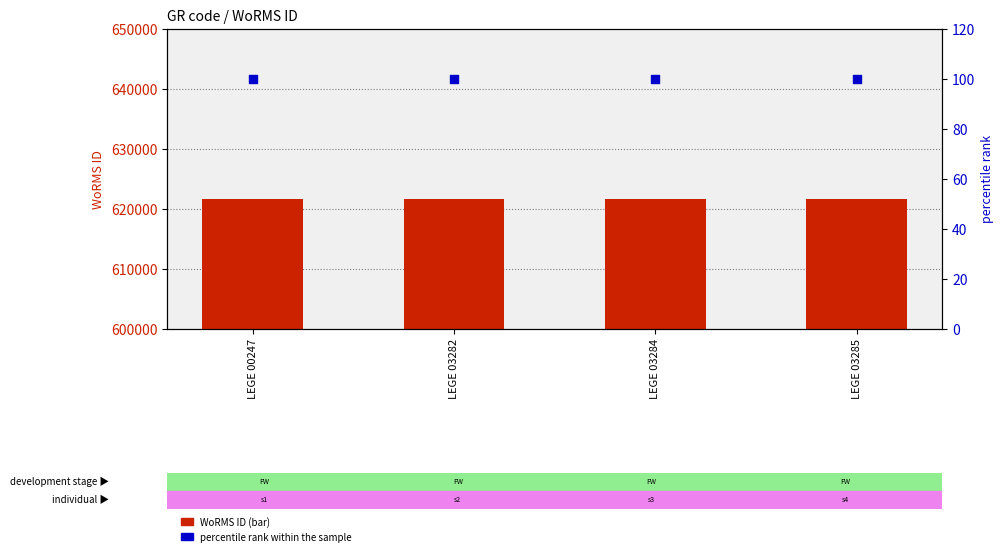

Is the value of percentile rank within the sample at LEGE 00247 greater than the value of WoRMS ID at LEGE 03282?

No